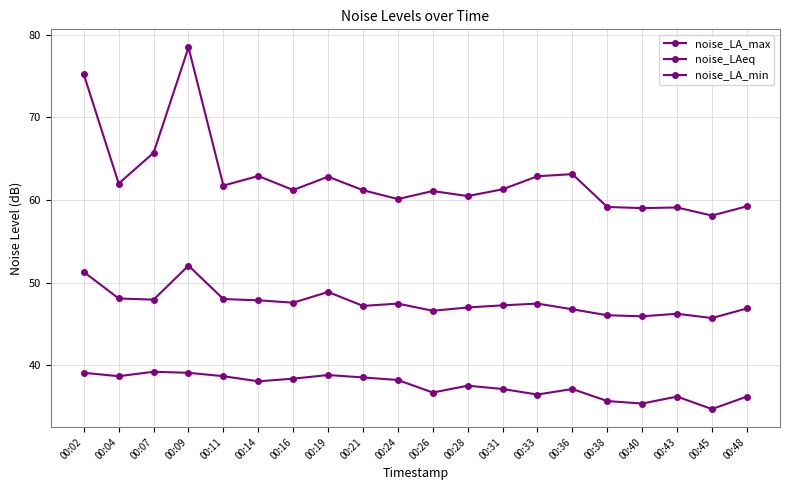

Count the number of categories in the chart.

20